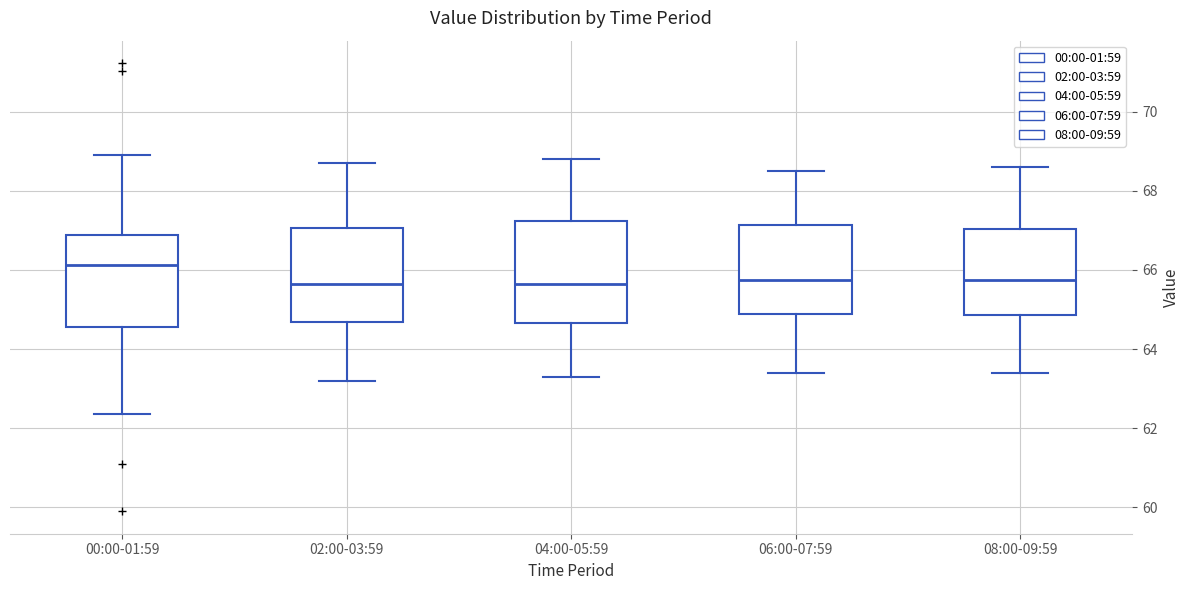

Reading left to right, read every box against the y-axis: the position of its median line, the range the box covers, and the ends of its whiskers. The values are not printed on the chart, so give them approximately, as read against the axis.

00:00-01:59: median 66.2, box 64.6 to 66.8, whiskers 62.4 to 69.0
02:00-03:59: median 65.6, box 64.6 to 67.0, whiskers 63.2 to 68.8
04:00-05:59: median 65.6, box 64.6 to 67.2, whiskers 63.4 to 68.8
06:00-07:59: median 65.8, box 64.8 to 67.2, whiskers 63.4 to 68.6
08:00-09:59: median 65.8, box 64.8 to 67.0, whiskers 63.4 to 68.6